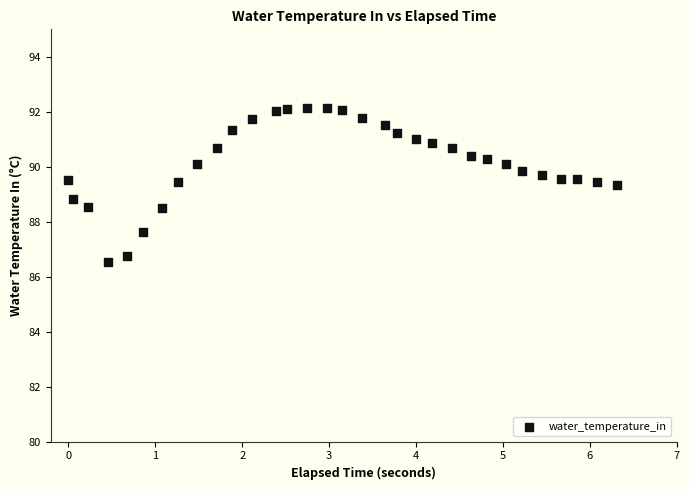

What is the range of Y values (max minus min)?

5.6